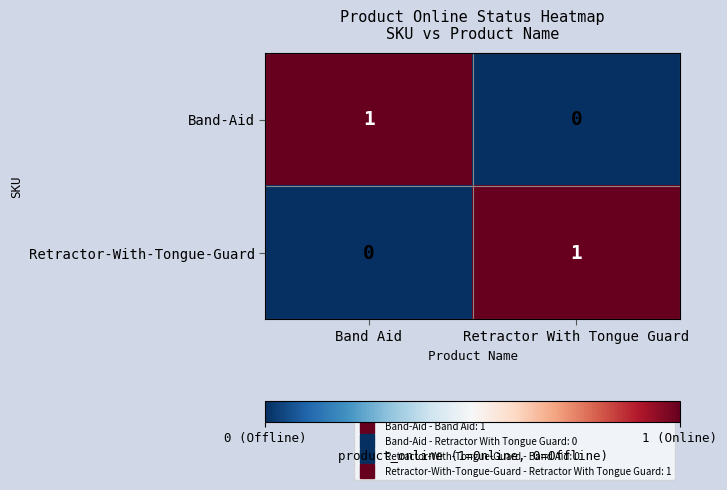

Where is Band-Aid nearest to the value 0?

Retractor With Tongue Guard